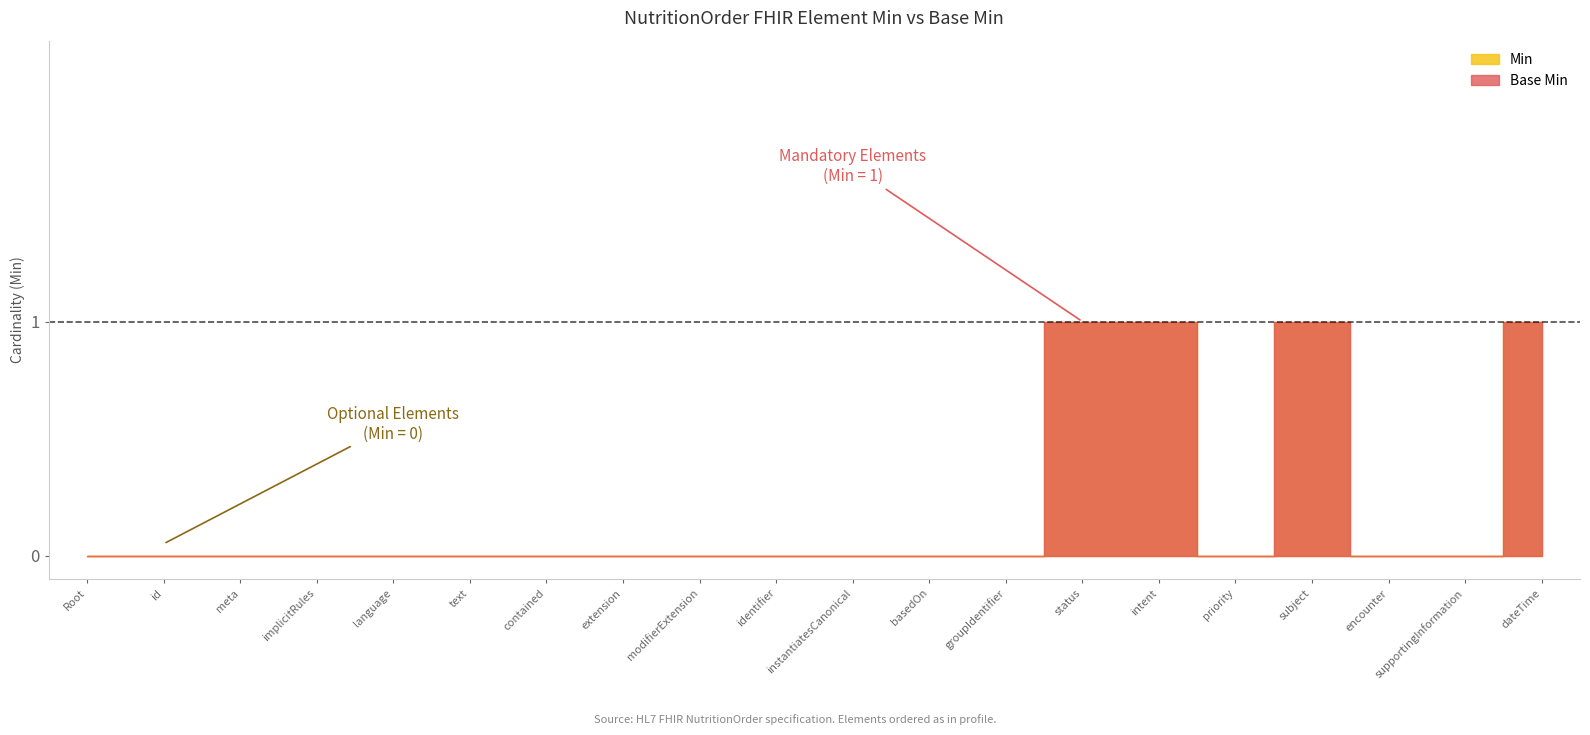

Is it true that Base Min equals 0 at NutritionOrder.meta?

False